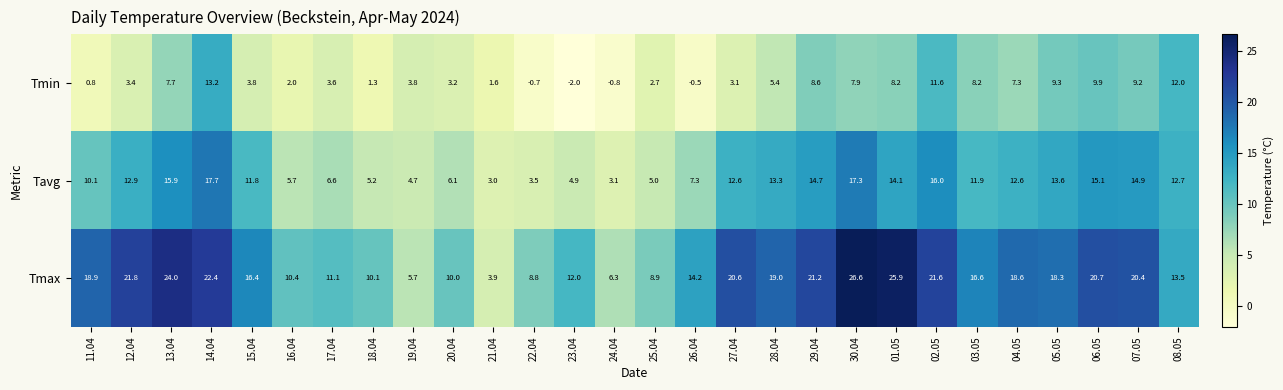

What is the average value of the Tmax series?

16.0